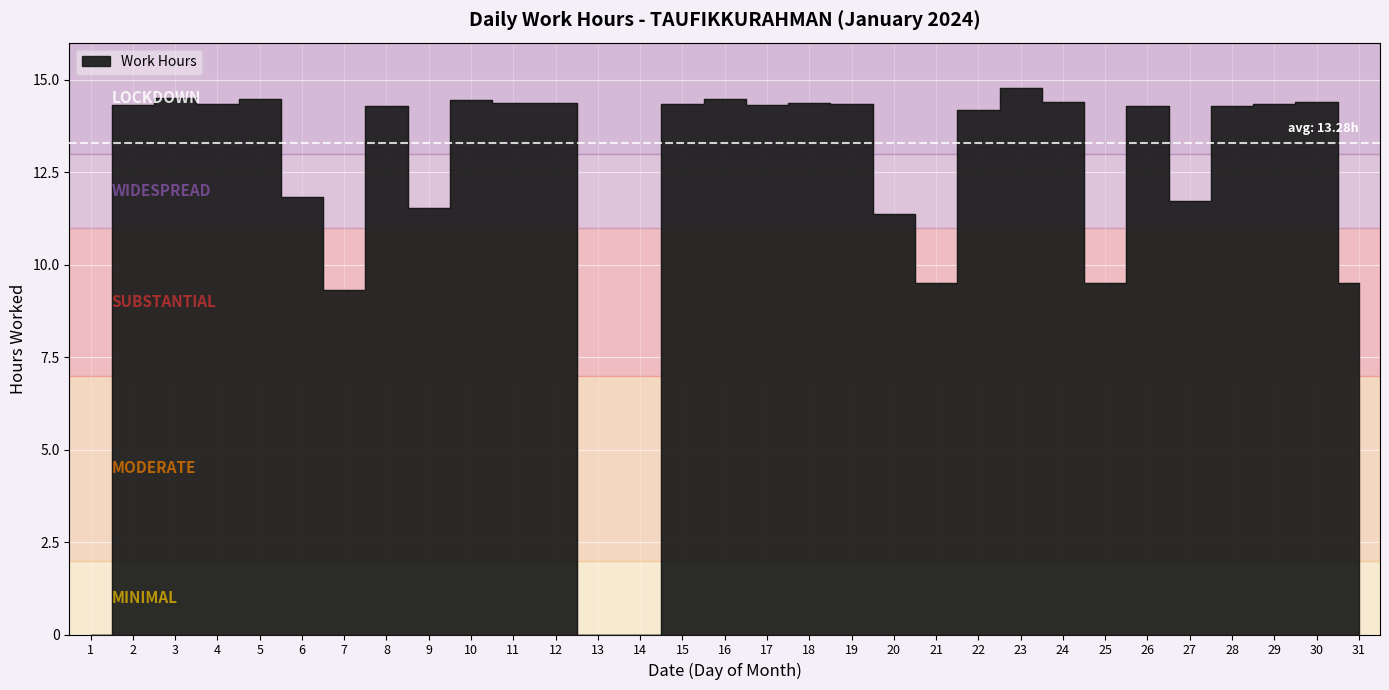

Which has a higher value, 30 or 6?

30